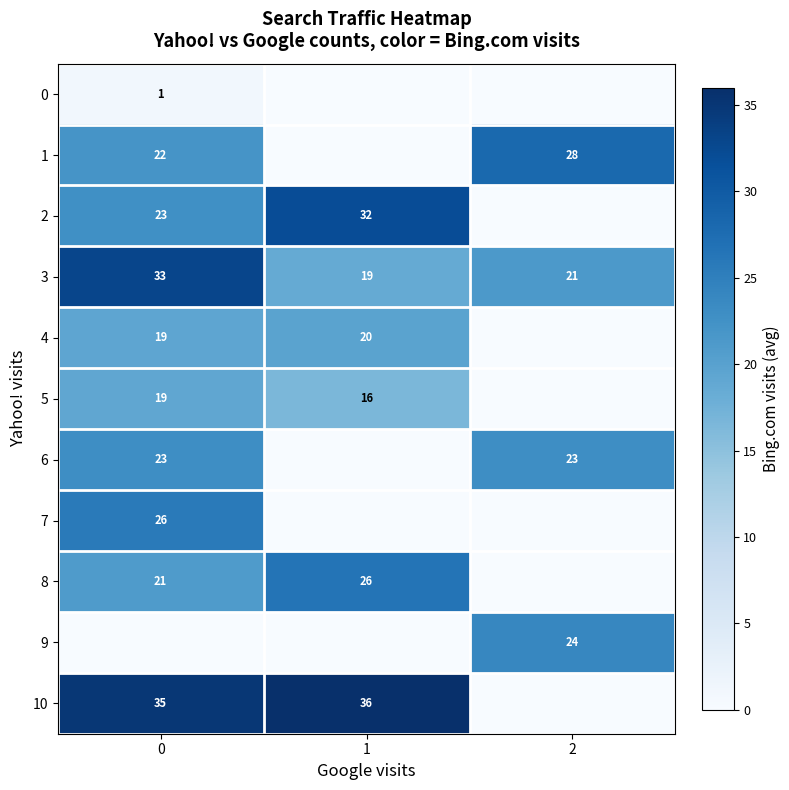

List the labels in order of 3 value, largest first.

0, 2, 1